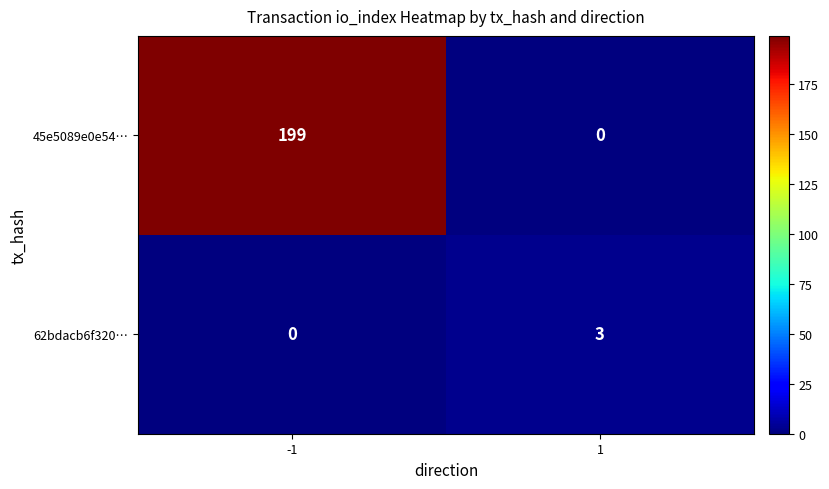

Reading left to right, extract all data points from this chart.

45e5089e0e54…: -1=199	1=0
62bdacb6f320…: -1=0	1=3